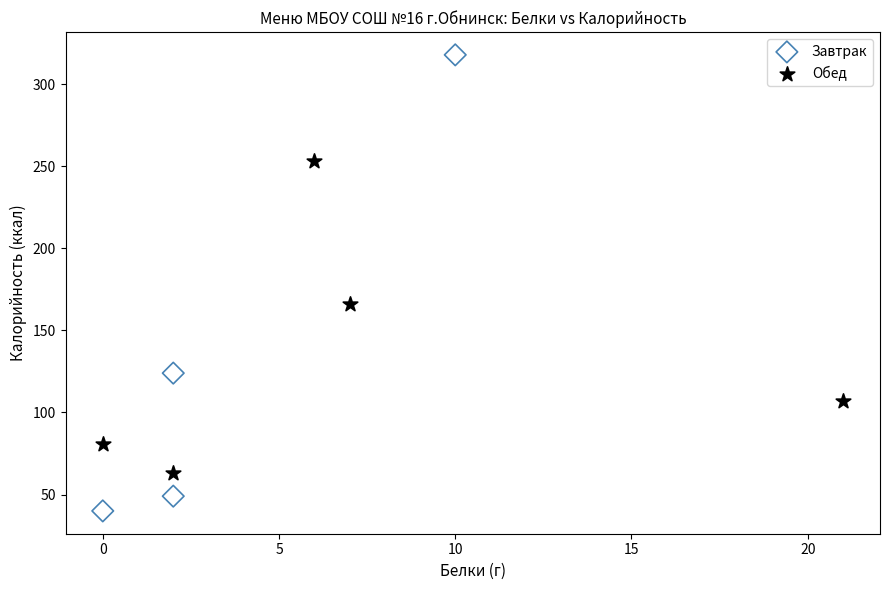

Which series contains the lowest Y value?

Завтрак